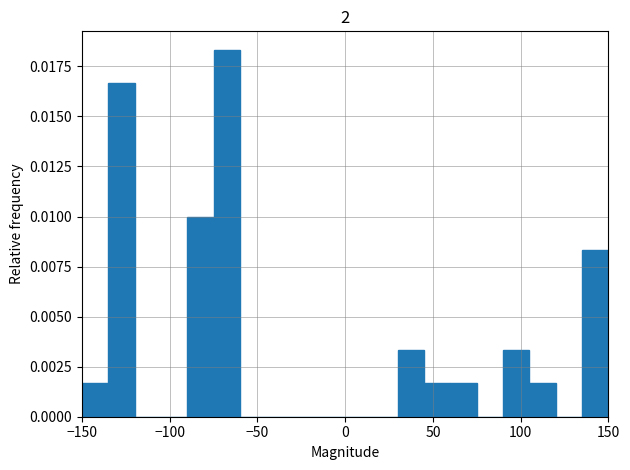

Read against the x-axis, roughly where is the centre of the tallest bar?

-65